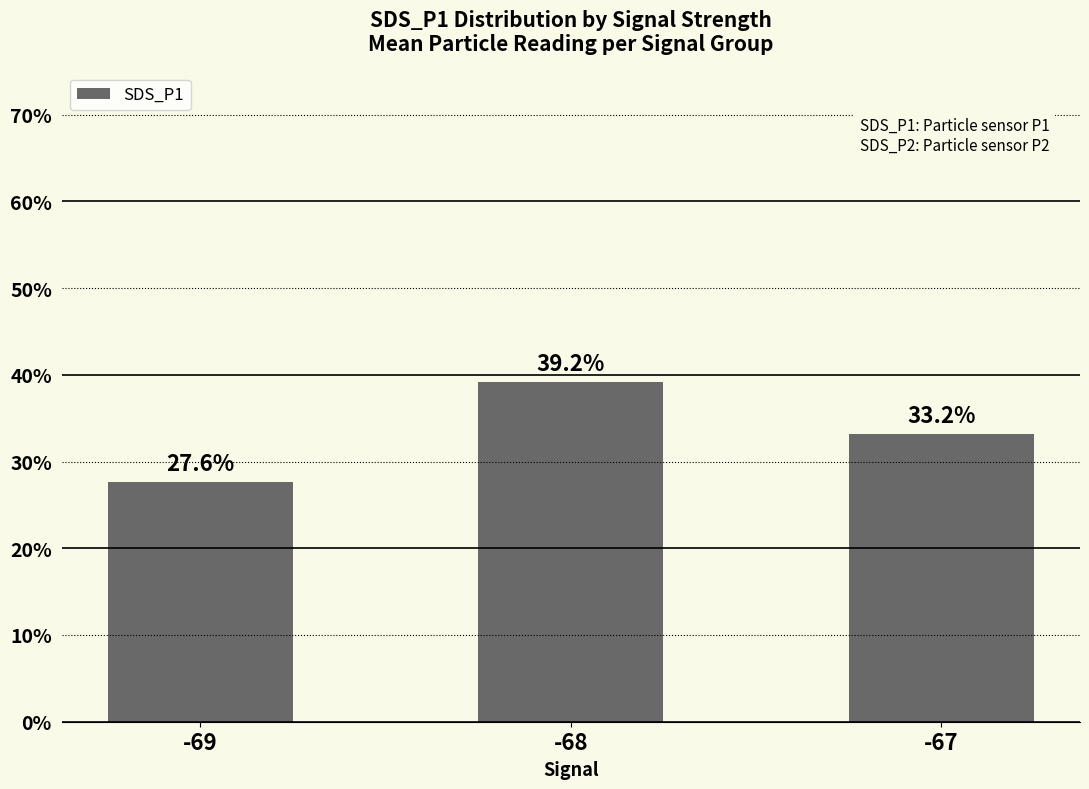

Between -67 and -68, which is larger?

-68